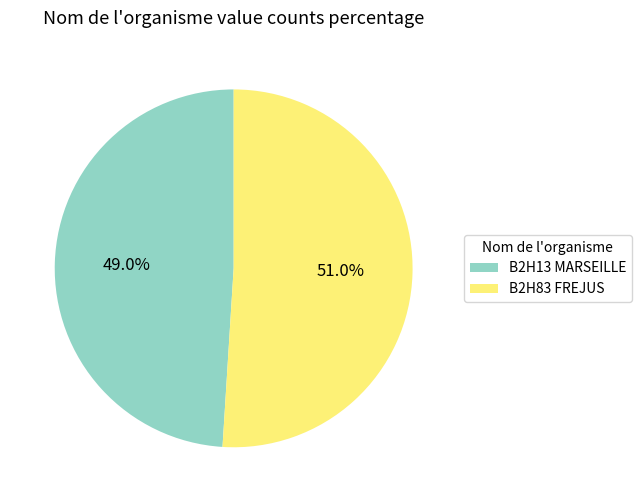

Which slice is the smallest?

B2H13 MARSEILLE